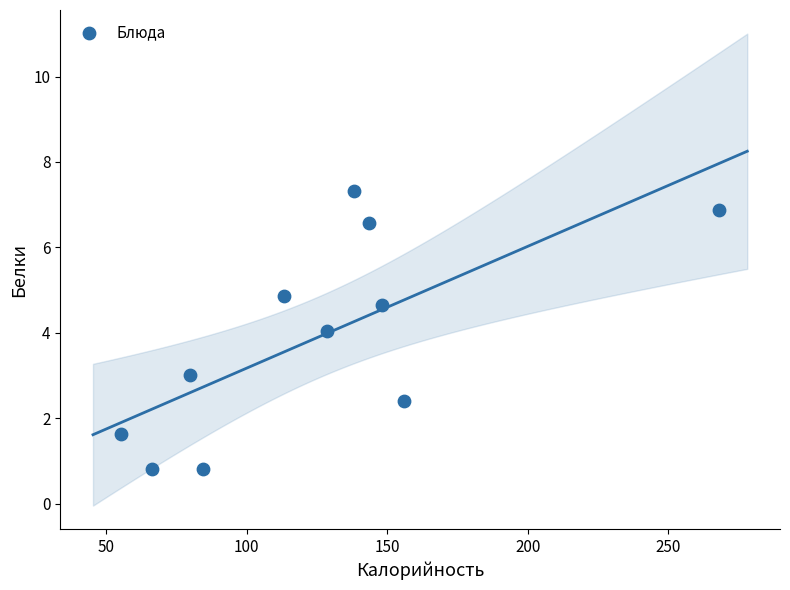

What is the range of X values (max minus min)?

212.8